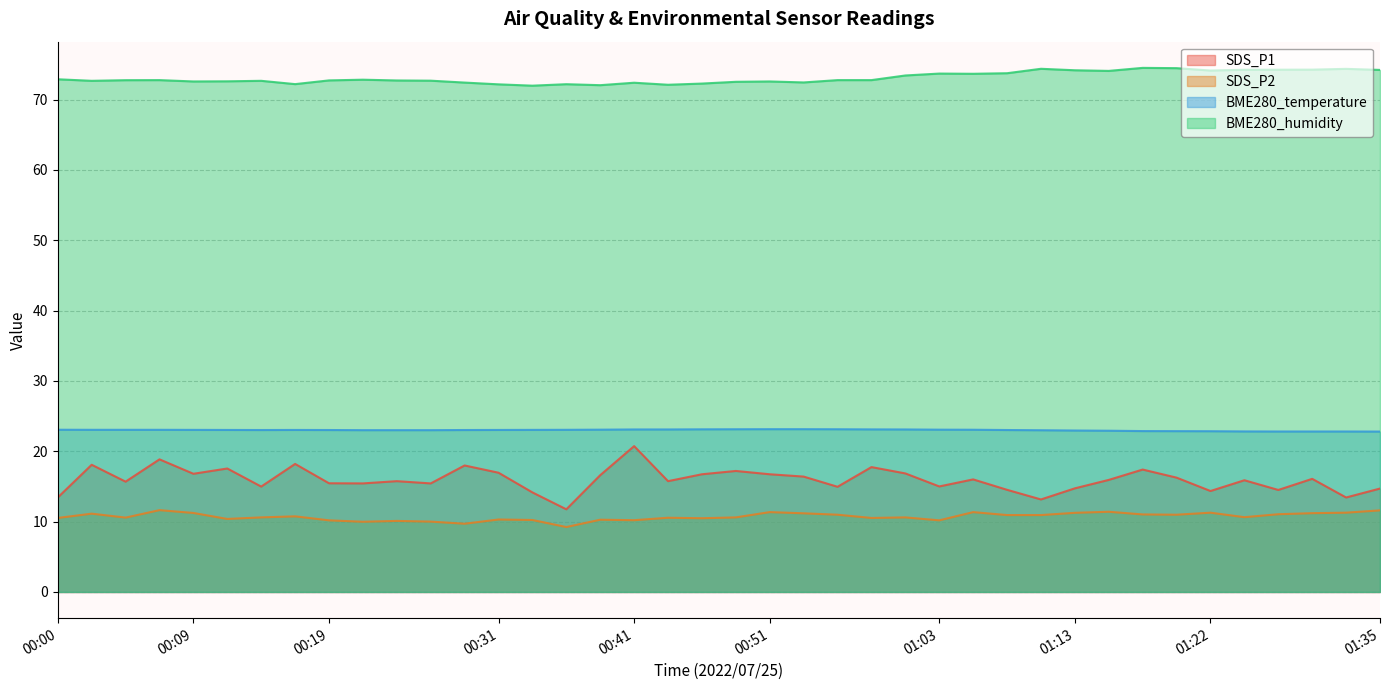

Reading right to left, extract all data points from this chart.

SDS_P1: 01:35=14.7	01:32=13.4	01:30=16.1	01:27=14.5	01:25=15.9	01:22=14.3	01:20=16.2	01:17=17.4	01:15=15.9	01:13=14.7	01:10=13.2	01:08=14.5	01:05=16.0	01:03=15.0	01:00=16.9	00:58=17.8	00:56=14.9	00:53=16.4	00:51=16.7	00:48=17.2	00:46=16.7	00:43=15.8	00:41=20.7	00:38=16.6	00:36=11.8	00:34=14.2	00:31=16.9	00:29=18.0	00:26=15.4	00:24=15.8	00:22=15.4	00:19=15.4	00:17=18.2	00:14=15.0	00:12=17.6	00:09=16.8	00:07=18.9	00:04=15.7	00:02=18.1	00:00=13.4
SDS_P2: 01:35=11.6	01:32=11.3	01:30=11.2	01:27=11.1	01:25=10.6	01:22=11.3	01:20=11.0	01:17=11.0	01:15=11.4	01:13=11.2	01:10=10.9	01:08=10.9	01:05=11.3	01:03=10.2	01:00=10.6	00:58=10.5	00:56=11.0	00:53=11.2	00:51=11.3	00:48=10.6	00:46=10.5	00:43=10.6	00:41=10.2	00:38=10.3	00:36=9.2	00:34=10.2	00:31=10.3	00:29=9.7	00:26=10.0	00:24=10.1	00:22=10.0	00:19=10.2	00:17=10.8	00:14=10.6	00:12=10.4	00:09=11.2	00:07=11.6	00:04=10.6	00:02=11.1	00:00=10.5
BME280_temperature: 01:35=22.8	01:32=22.8	01:30=22.8	01:27=22.8	01:25=22.8	01:22=22.9	01:20=22.9	01:17=22.9	01:15=22.9	01:13=22.9	01:10=23.0	01:08=23.0	01:05=23.1	01:03=23.1	01:00=23.1	00:58=23.1	00:56=23.1	00:53=23.1	00:51=23.1	00:48=23.1	00:46=23.1	00:43=23.1	00:41=23.1	00:38=23.1	00:36=23.1	00:34=23.0	00:31=23.0	00:29=23.0	00:26=23.0	00:24=23.0	00:22=23.0	00:19=23.0	00:17=23.0	00:14=23.0	00:12=23.0	00:09=23.0	00:07=23.1	00:04=23.1	00:02=23.1	00:00=23.1
BME280_humidity: 01:35=74.2	01:32=74.4	01:30=74.2	01:27=74.2	01:25=74.2	01:22=74.1	01:20=74.5	01:17=74.5	01:15=74.1	01:13=74.2	01:10=74.4	01:08=73.7	01:05=73.7	01:03=73.7	01:00=73.4	00:58=72.8	00:56=72.8	00:53=72.4	00:51=72.6	00:48=72.5	00:46=72.3	00:43=72.1	00:41=72.4	00:38=72.0	00:36=72.2	00:34=72.0	00:31=72.2	00:29=72.4	00:26=72.7	00:24=72.7	00:22=72.8	00:19=72.7	00:17=72.2	00:14=72.7	00:12=72.6	00:09=72.6	00:07=72.8	00:04=72.8	00:02=72.7	00:00=72.9